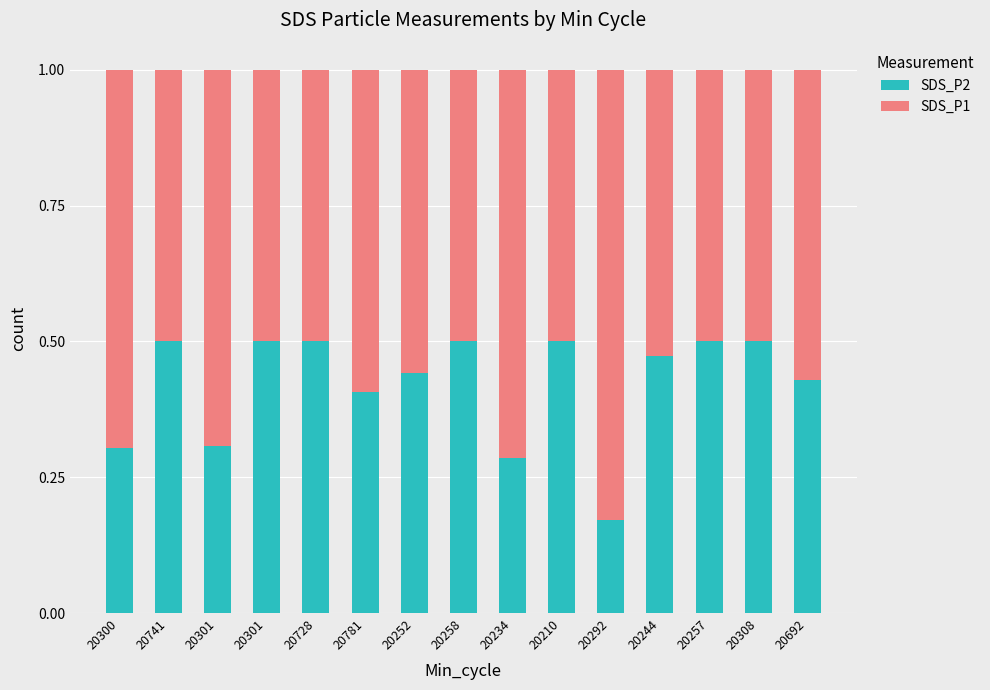

How many series are shown in this chart?

2